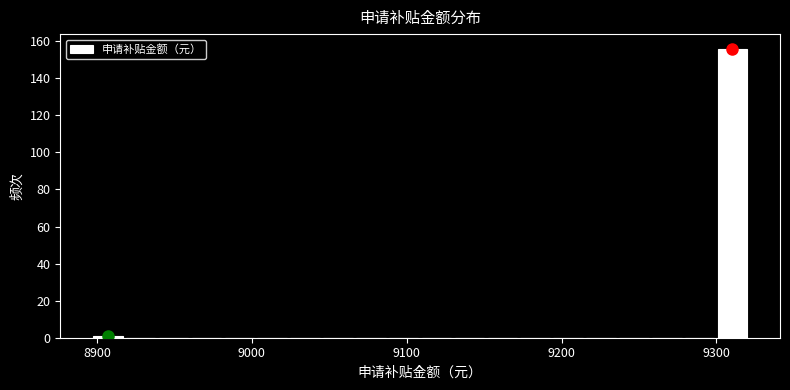

Around what value on the x-axis is the tallest bar? Give the approximate position of its centre, as read against the axis.

9310